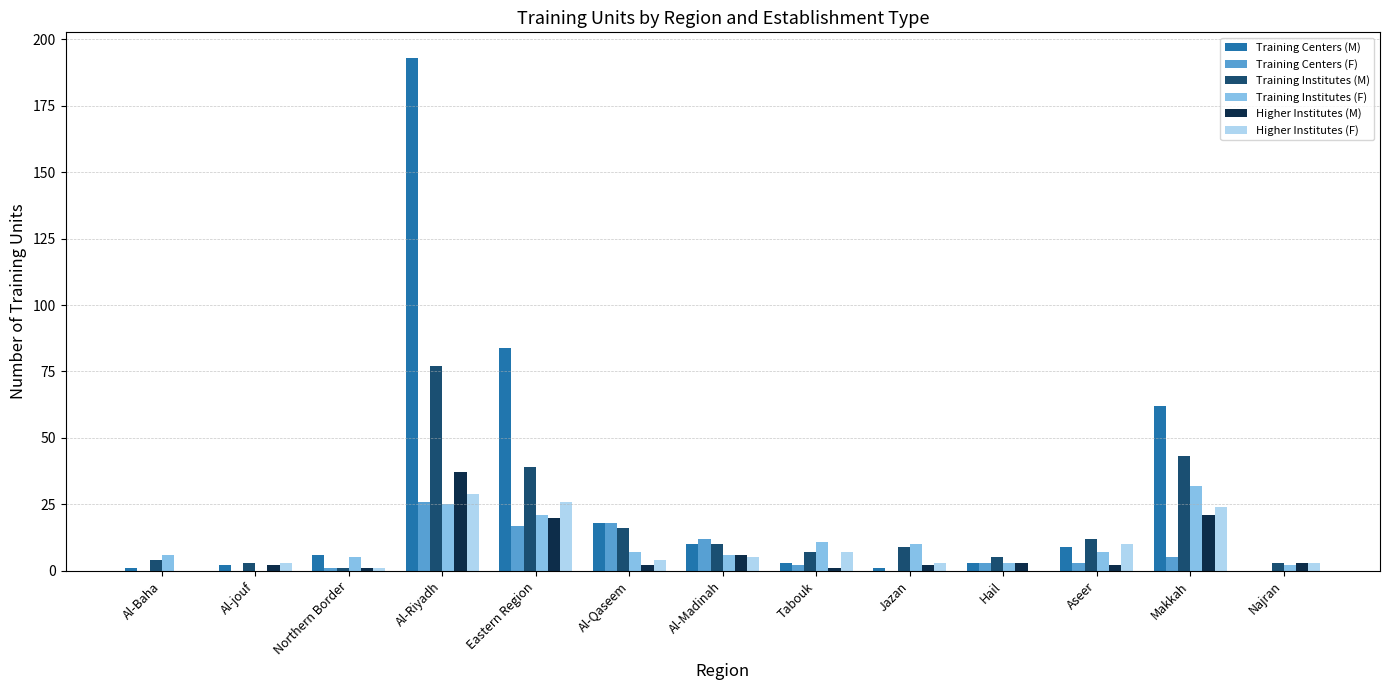

At which category is the sum across all series the highest?

Al-Riyadh